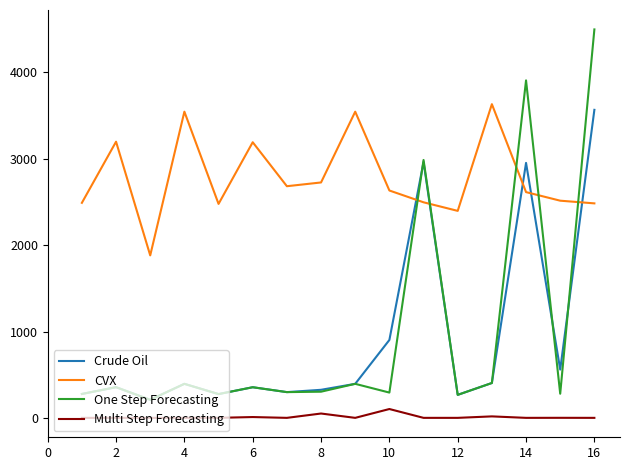

True or false: CVX and Multi Step Forecasting cross at least once.

False